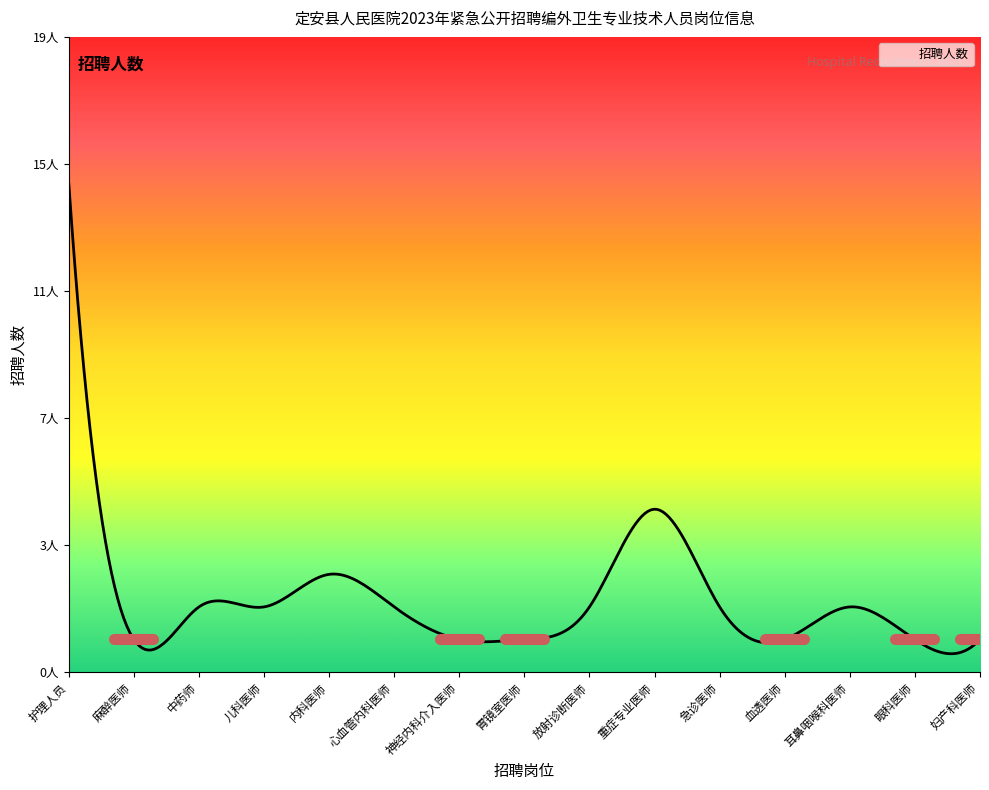

Rank the categories by value from lowest to highest.

麻醉医师, 神经内科介入医师, 胃镜室医师, 血透医师, 眼科医师, 妇产科医师, 中药师, 儿科医师, 心血管内科医师, 放射诊断医师, 急诊医师, 耳鼻咽喉科医师, 内科医师, 重症专业医师, 护理人员